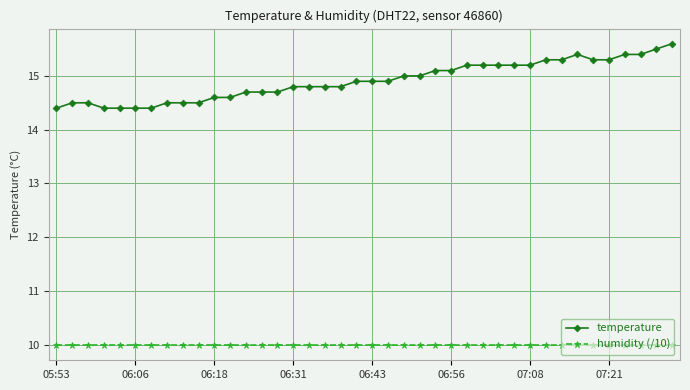

What is the value of the humidity (/10) point at the 36th from the left?

10.0